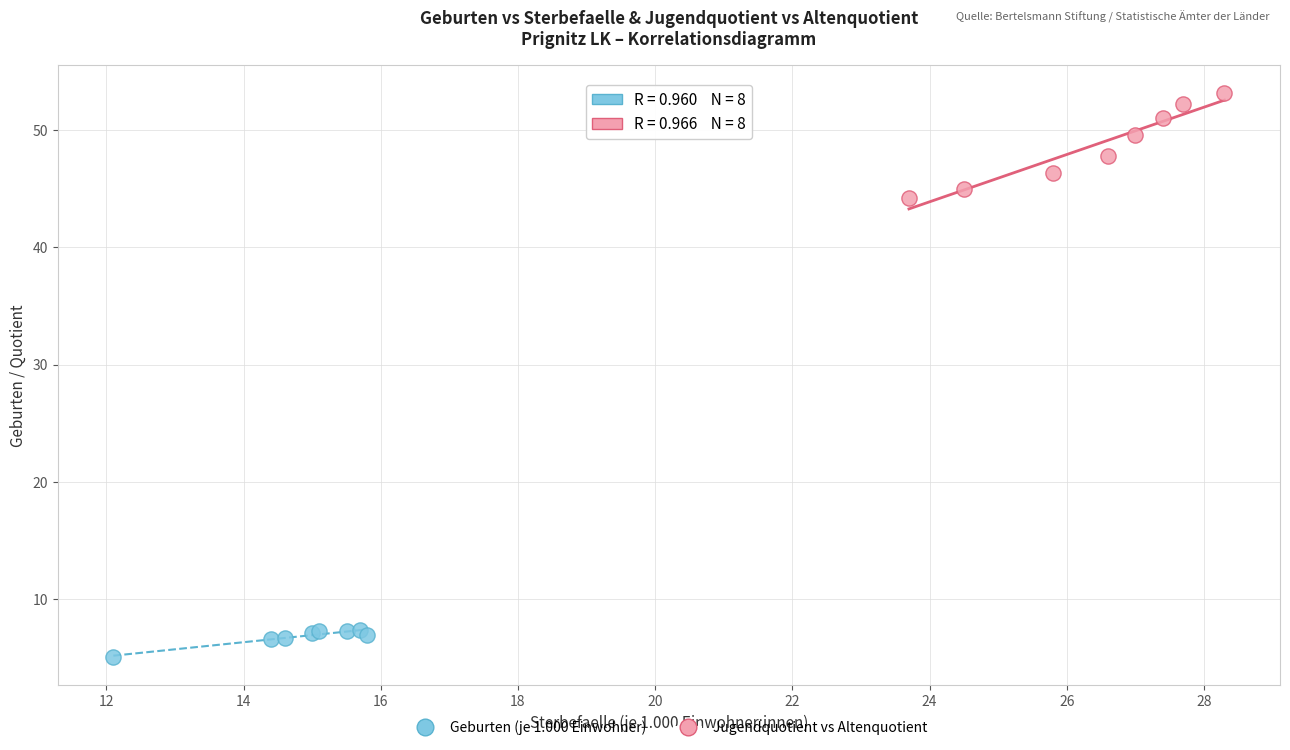

Which series reaches the maximum Y coordinate?

Jugendquotient vs Altenquotient